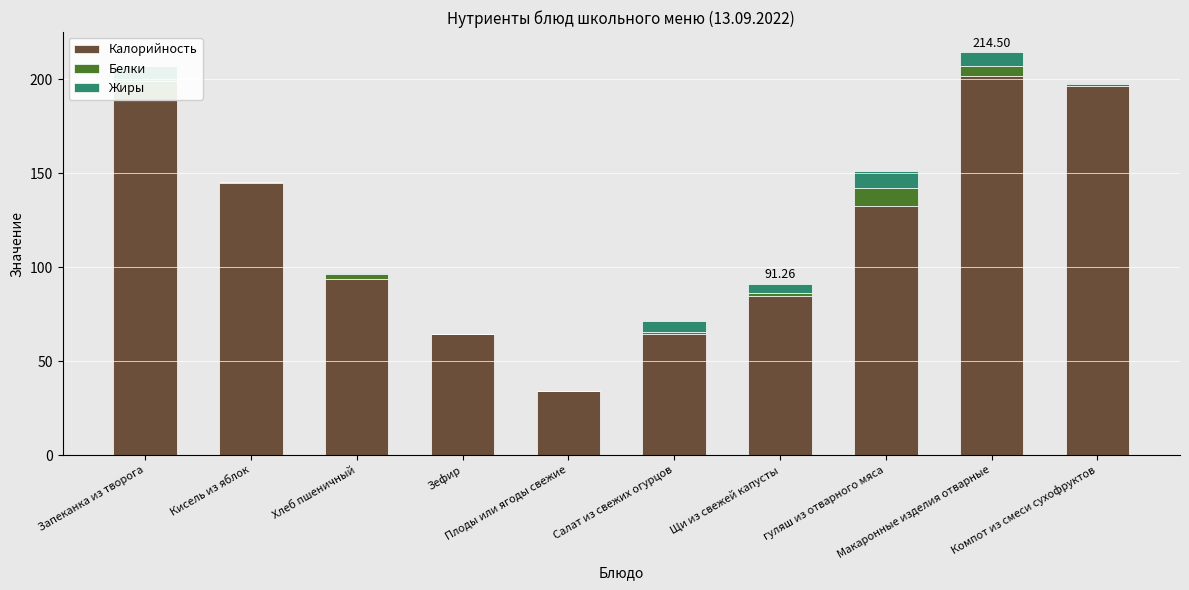

Which series has the largest range (max minus min)?

Калорийность